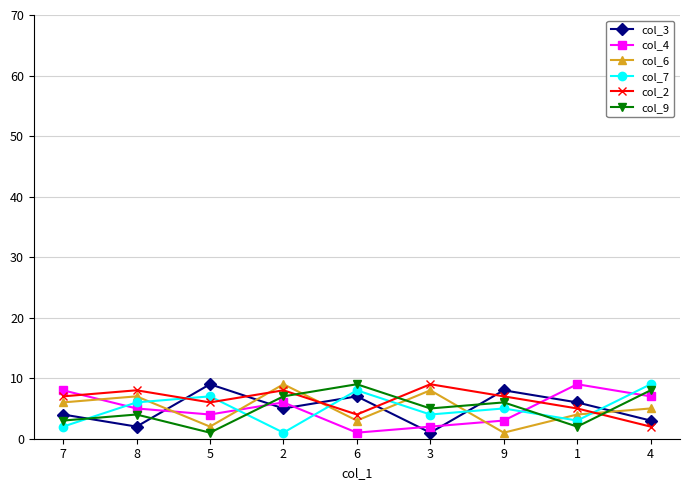

What is the maximum value shown in the chart?

9